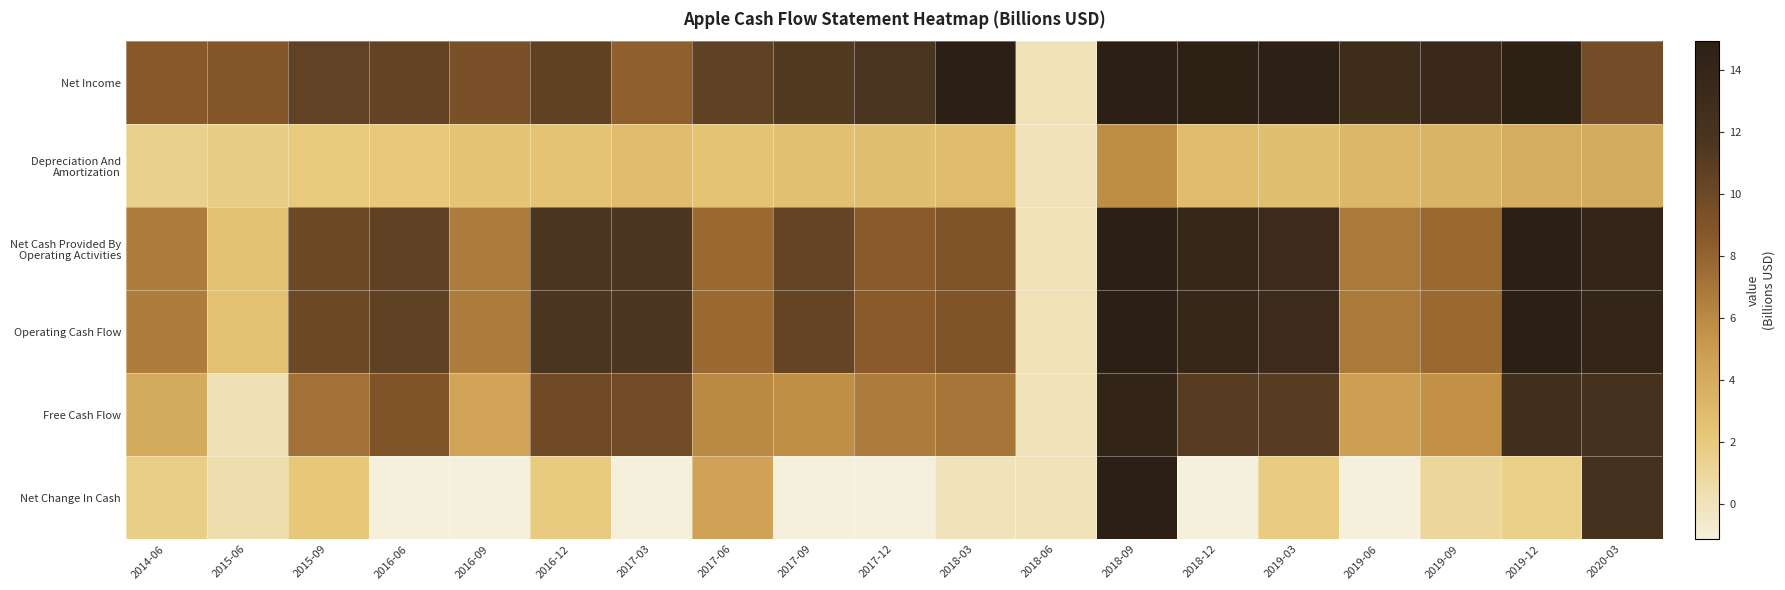

Between 2015-09 and 2019-12, which series saw the biggest shift?

Free Cash Flow